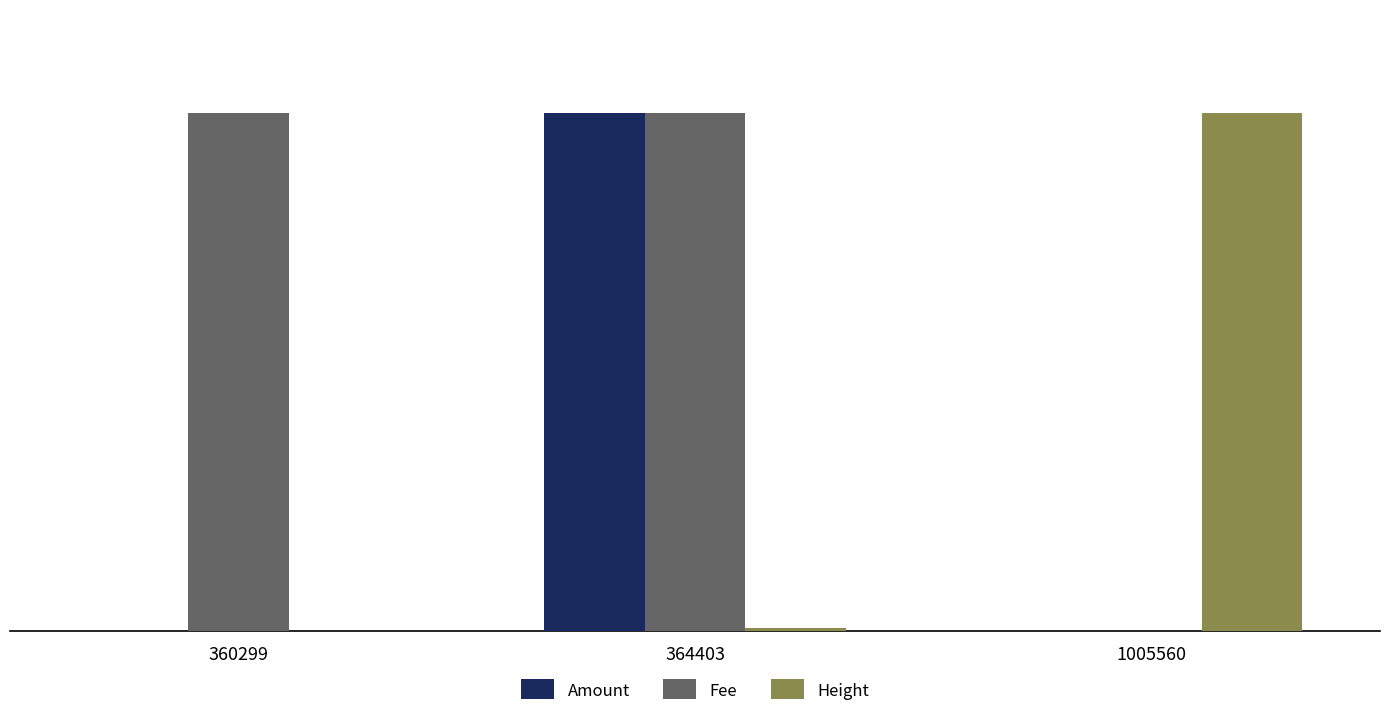

What is the sum of the Fee values at 1005560 and 364403?

5.0